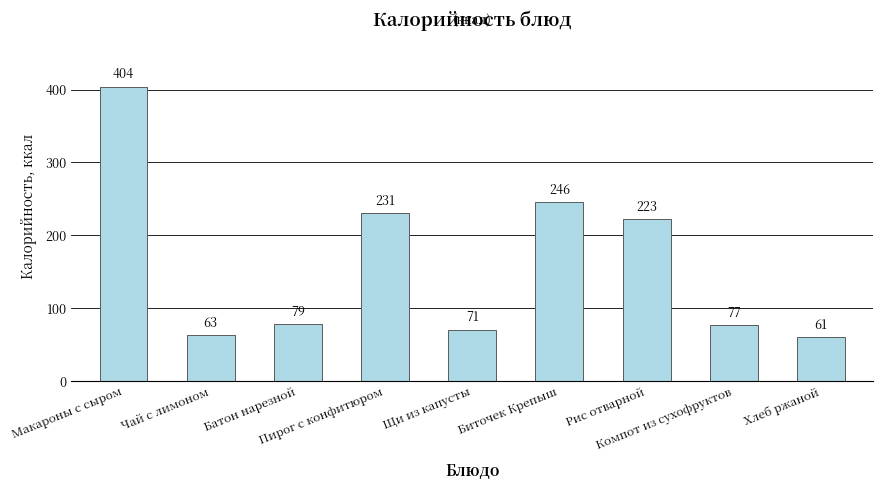

The value at Хлеб ржаной is 15. True or false?

False